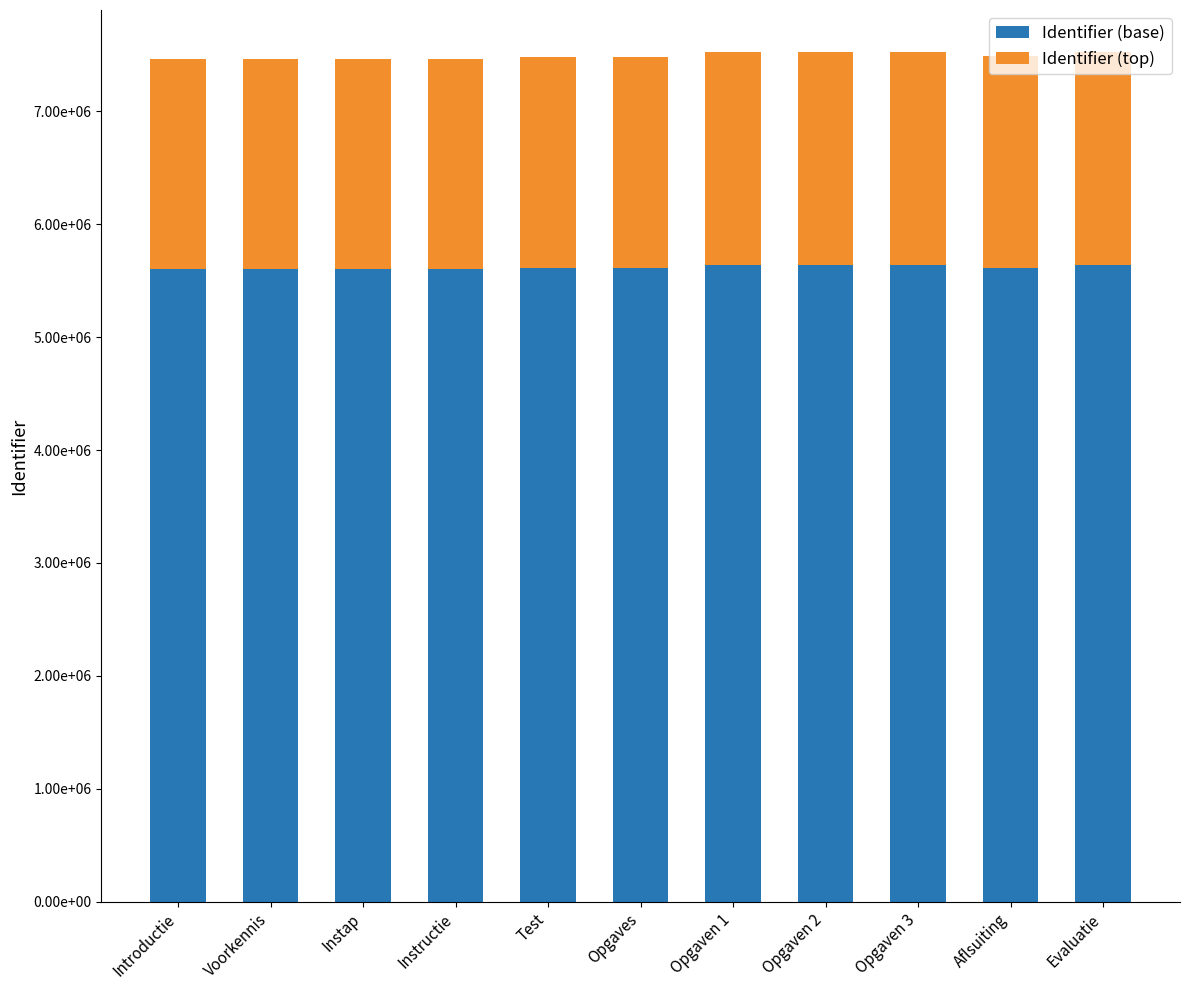

What are all the series names shown in the legend?

Identifier (base), Identifier (top)